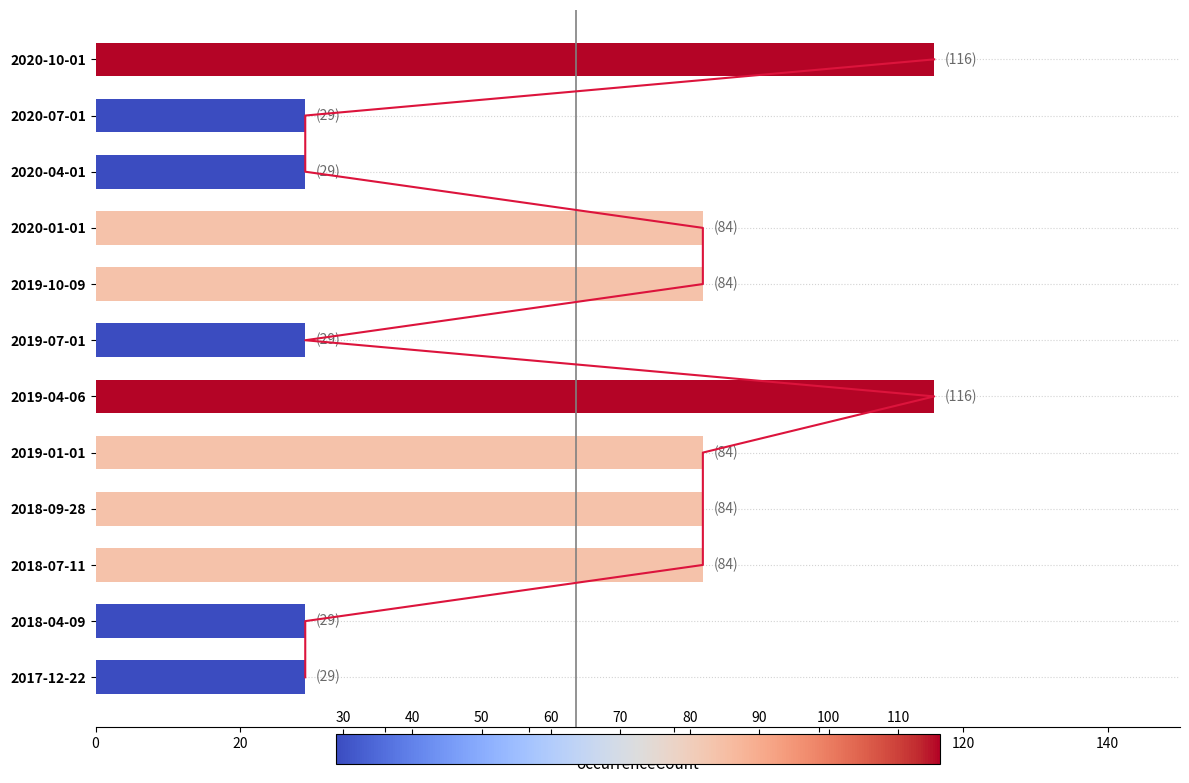

How many values are below 84?

5